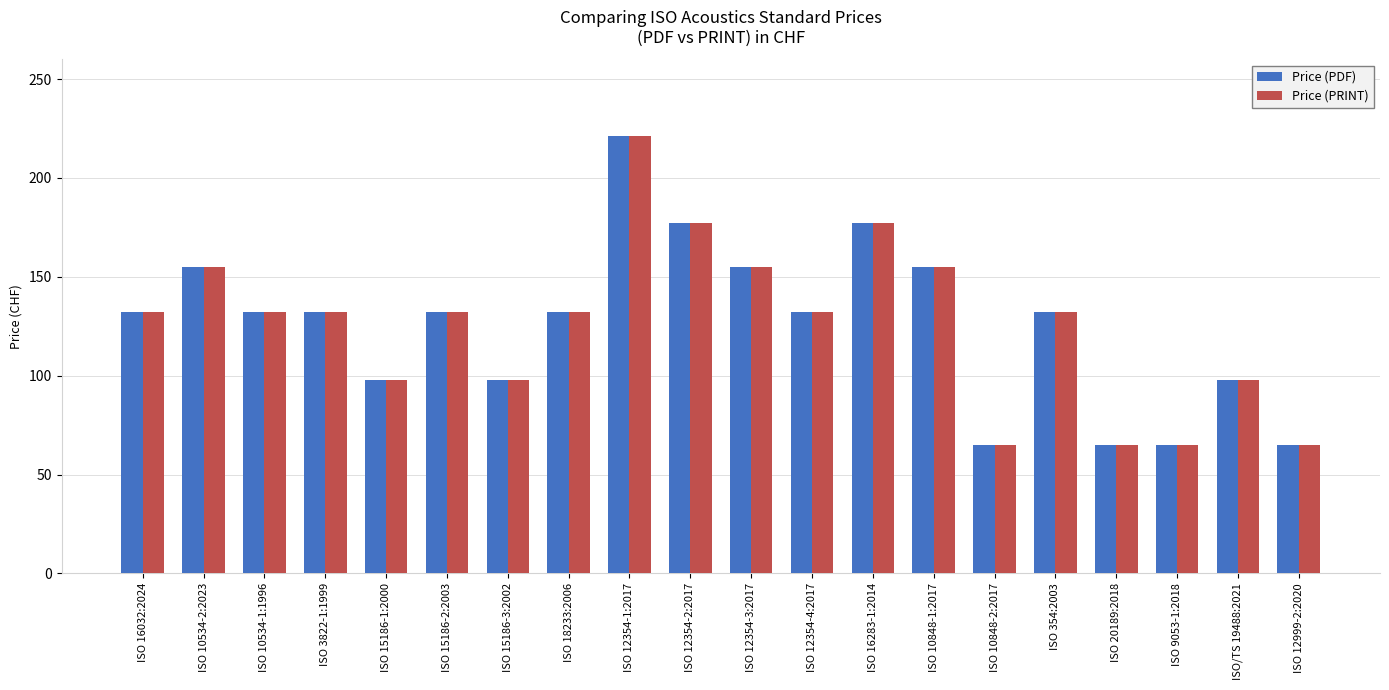

How many data points does each series have?

20